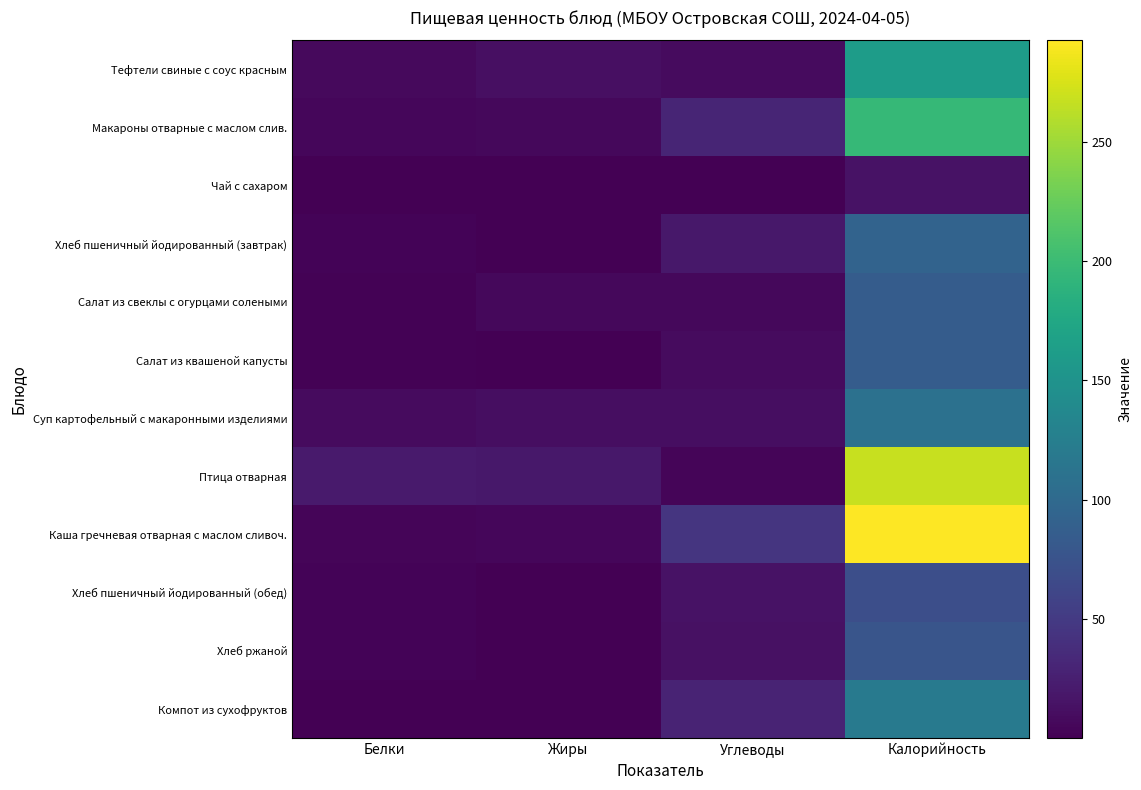

Reading left to right, extract all data points from this chart.

Тефтели свиные с соус красным: Белки=7.1	Жиры=11.7	Углеводы=8.4	Калорийность=162.2
Макароны отварные с маслом слив.: Белки=5.5	Жиры=5.8	Углеводы=30.5	Калорийность=195.7
Чай с сахаром: Белки=0.1	Жиры=0.0	Углеводы=0.4	Калорийность=14.0
Хлеб пшеничный йодированный (завтрак): Белки=3.2	Жиры=0.4	Углеводы=19.3	Калорийность=93.5
Салат из свеклы с огурцами солеными: Белки=1.4	Жиры=6.0	Углеводы=6.3	Калорийность=85.0
Салат из квашеной капусты: Белки=1.7	Жиры=0.6	Углеводы=8.4	Калорийность=85.7
Суп картофельный с макаронными изделиями: Белки=8.8	Жиры=10.4	Углеводы=11.2	Калорийность=109.0
Птица отварная: Белки=21.6	Жиры=18.8	Углеводы=4.3	Калорийность=268.1
Каша гречневая отварная с маслом сливоч.: Белки=4.3	Жиры=5.2	Углеводы=45.0	Калорийность=292.5
Хлеб пшеничный йодированный (обед): Белки=2.4	Жиры=0.3	Углеводы=14.5	Калорийность=70.1
Хлеб ржаной: Белки=2.5	Жиры=1.0	Углеводы=12.8	Калорийность=77.7
Компот из сухофруктов: Белки=0.6	Жиры=0.1	Углеводы=28.8	Калорийность=119.5